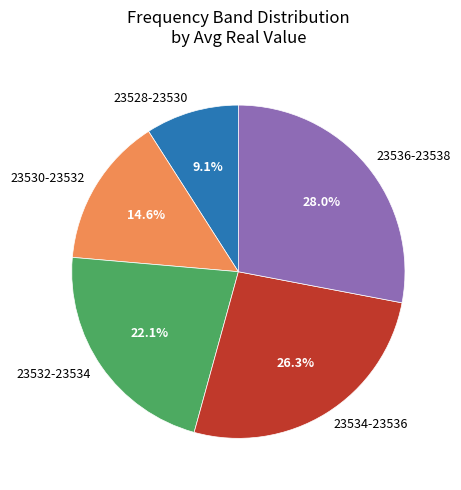

What is the smallest slice in the pie chart?

23528-23530